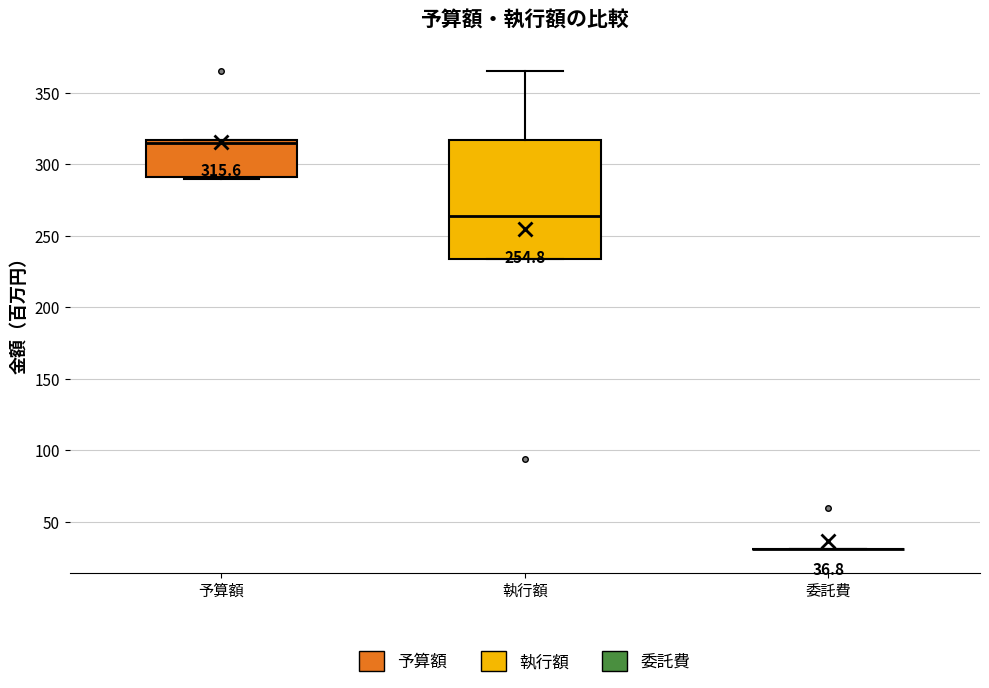

Comparing the boxes themselves (not the whiskers), which one is the tallest?

執行額